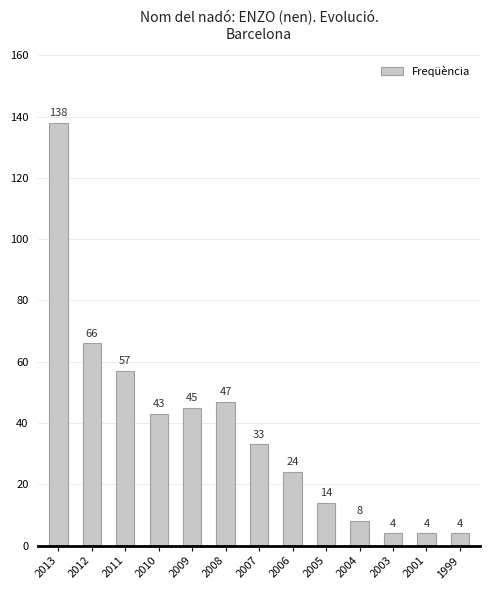

How many bars are there in total?

13